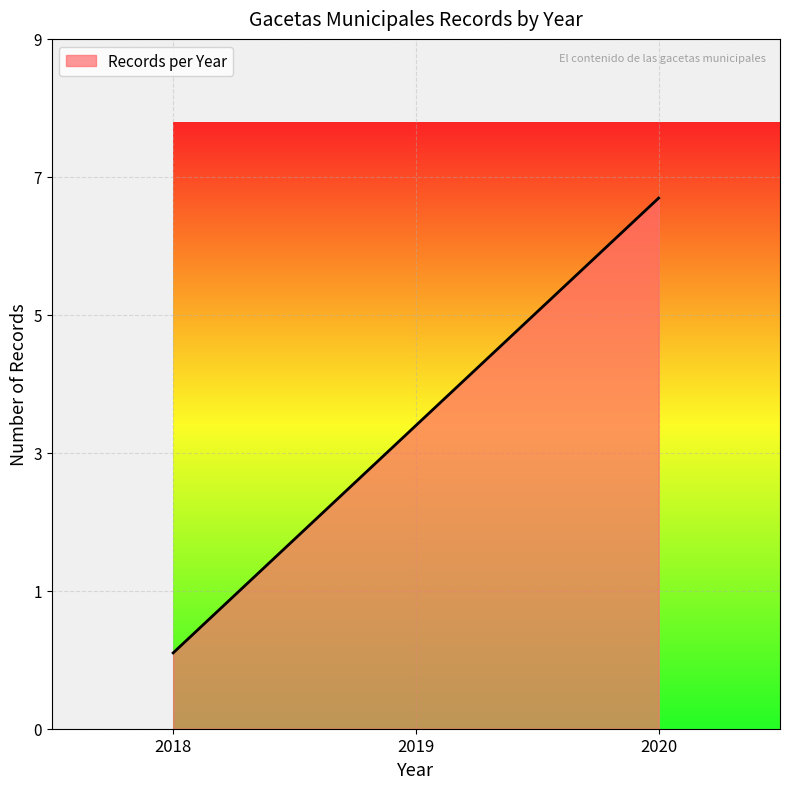

Does the chart have visible grid lines?

Yes